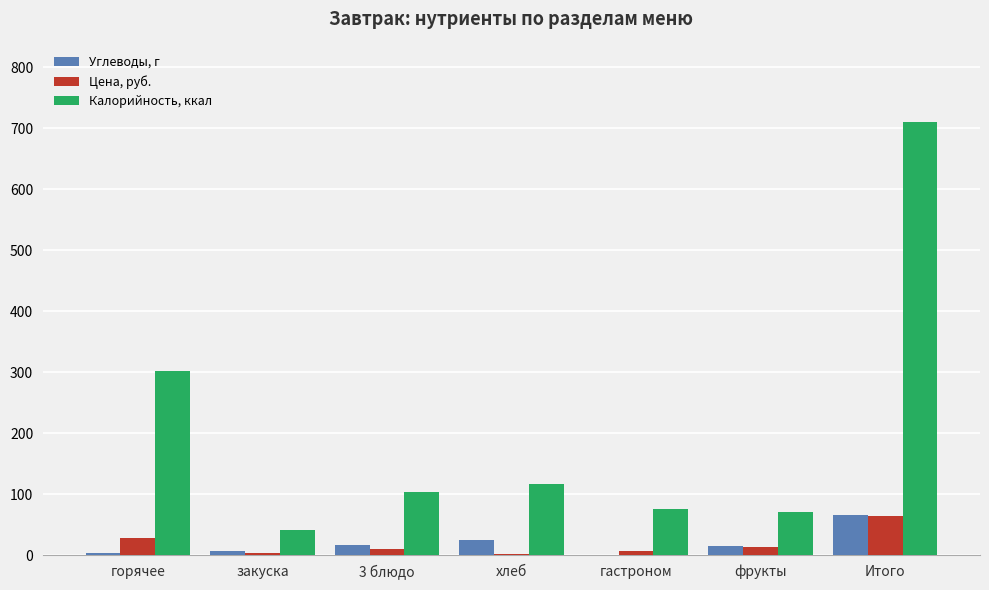

Which category has the highest value across all series?

Итого